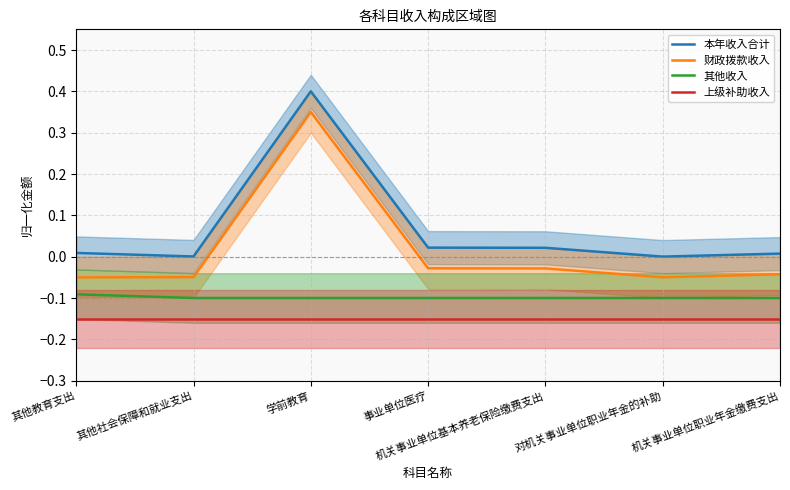

True or false: 其他收入 and 本年收入合计 cross at least once.

False